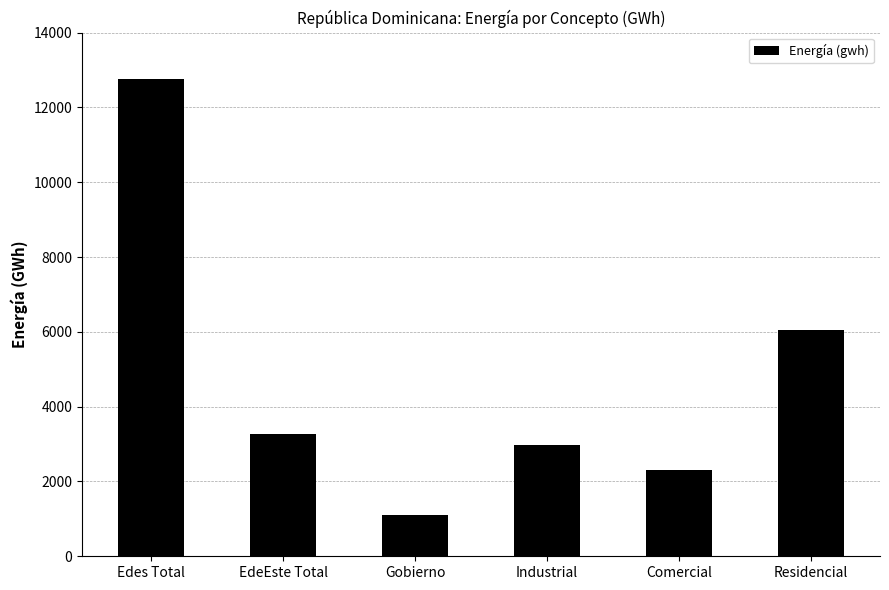

What is the label of the 1st bar from the right?

Residencial